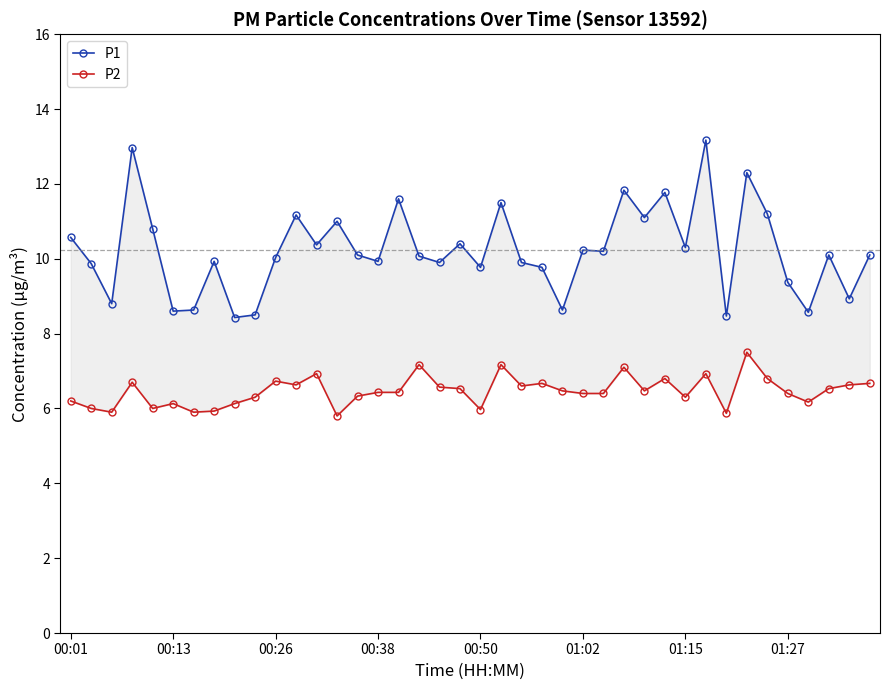

Between 13 and 20, which is larger?

13